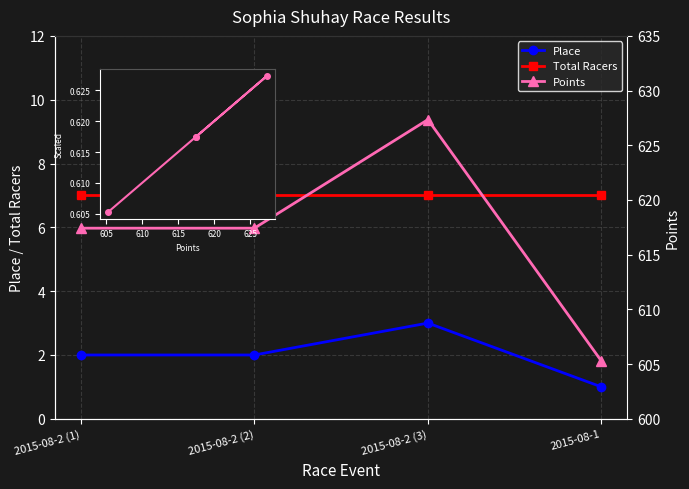

How many data points does each series have?

4